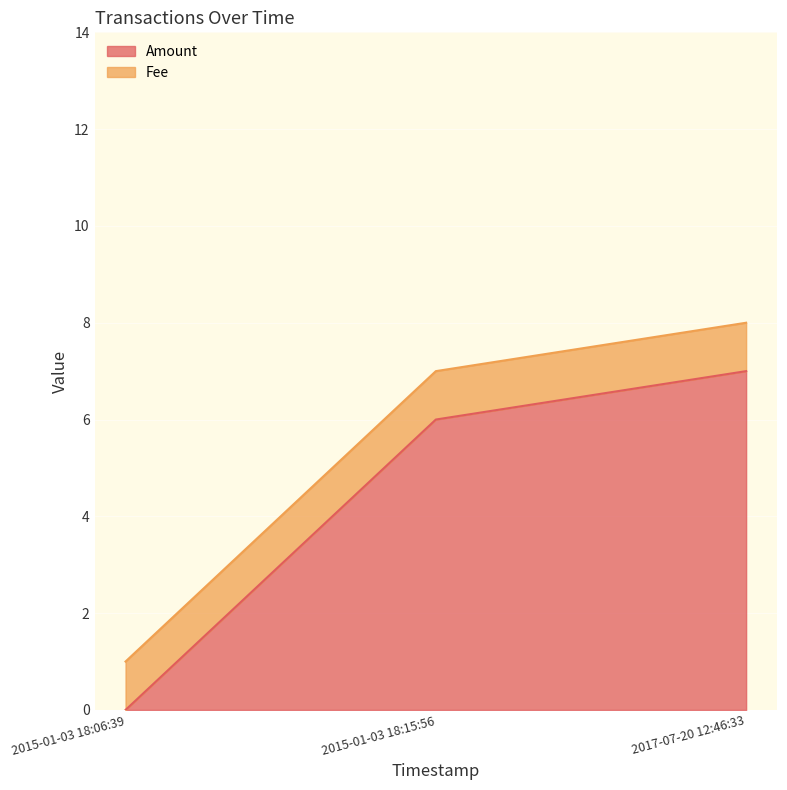

Which label corresponds to the smallest value in the chart?

2015-01-03 18:06:39